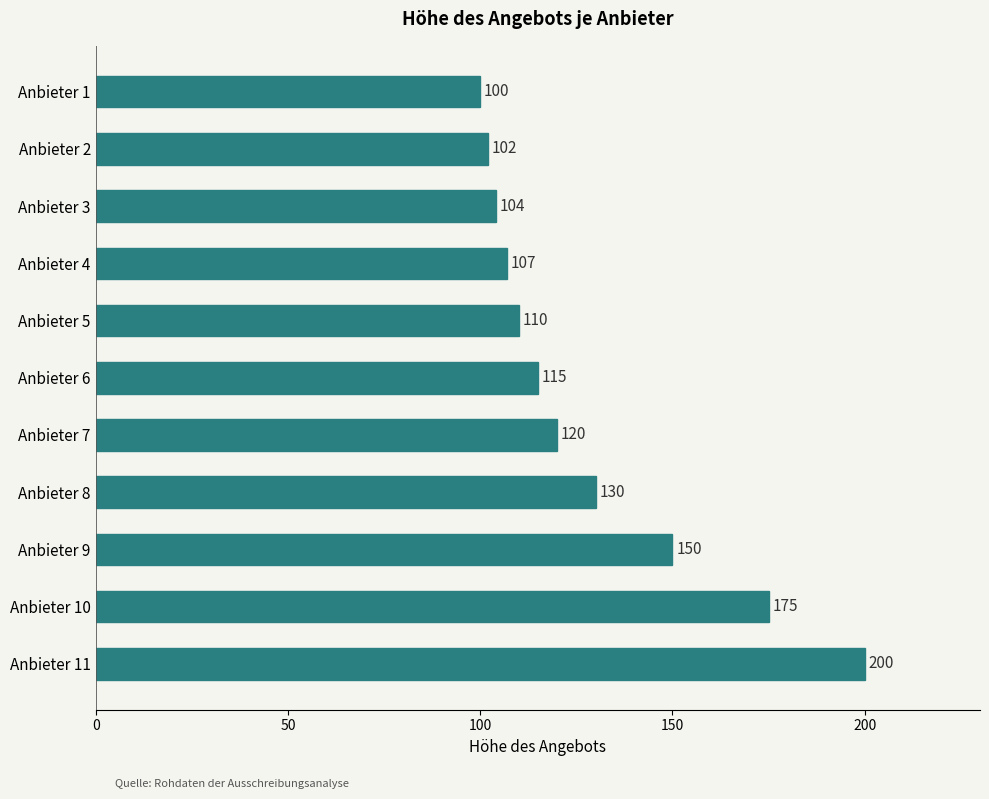

List the labels in order of value, smallest first.

Anbieter 1, Anbieter 2, Anbieter 3, Anbieter 4, Anbieter 5, Anbieter 6, Anbieter 7, Anbieter 8, Anbieter 9, Anbieter 10, Anbieter 11